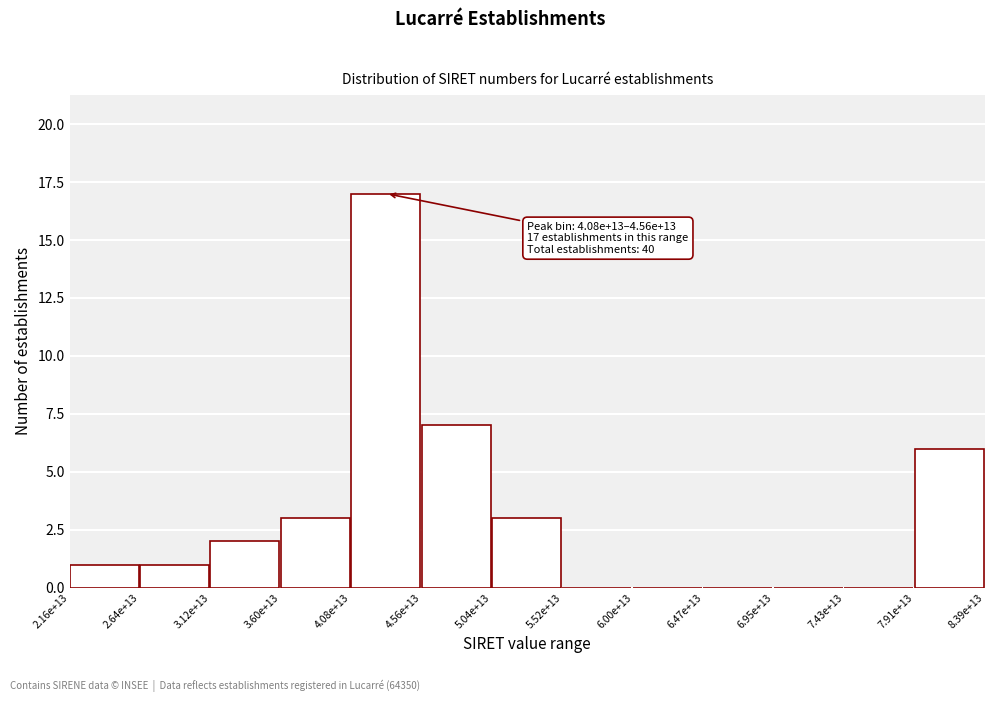

Reading left to right, extract all data points from this chart.

2.16e+13=1	2.64e+13=1	3.12e+13=2	3.60e+13=3	4.08e+13=17	4.56e+13=7	5.04e+13=3	5.52e+13=0	6.00e+13=0	6.47e+13=0	6.95e+13=0	7.43e+13=0	7.91e+13=6